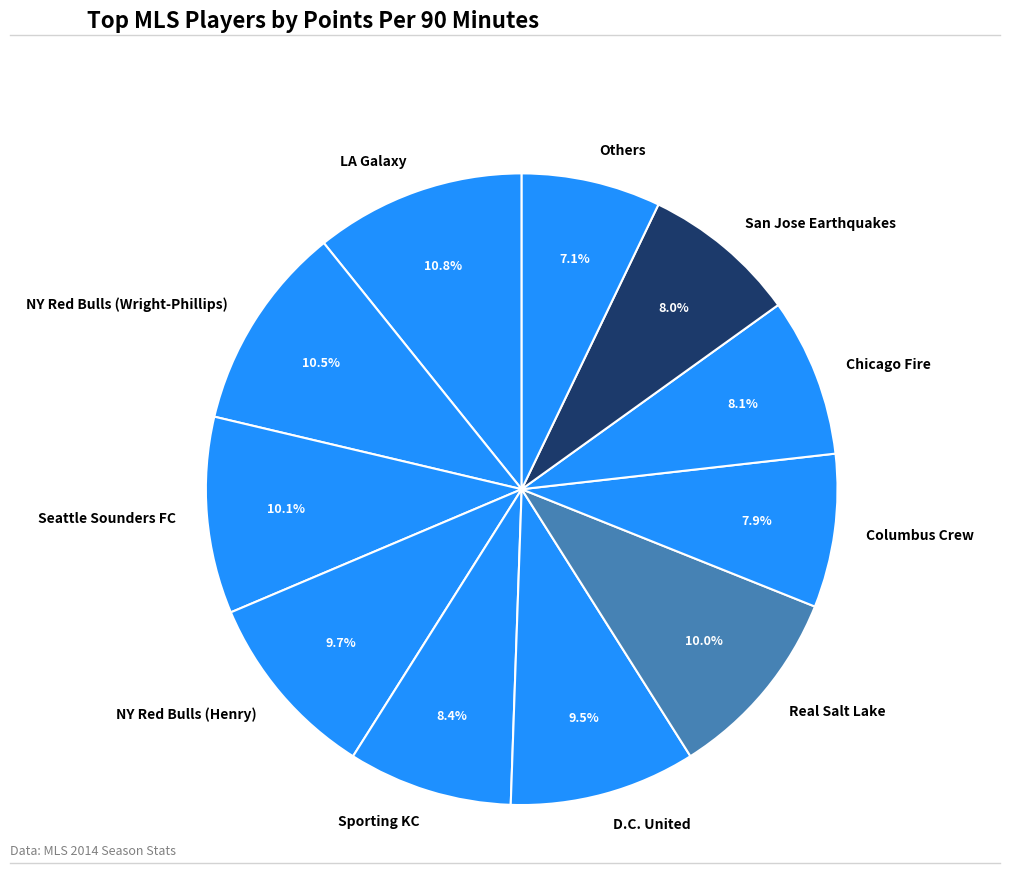

True or false: LA Galaxy accounts for 1% of the total.

False